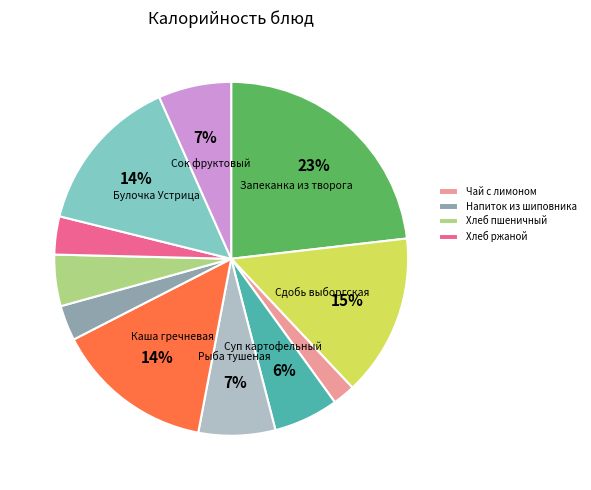

How many segments does this pie chart have?

11